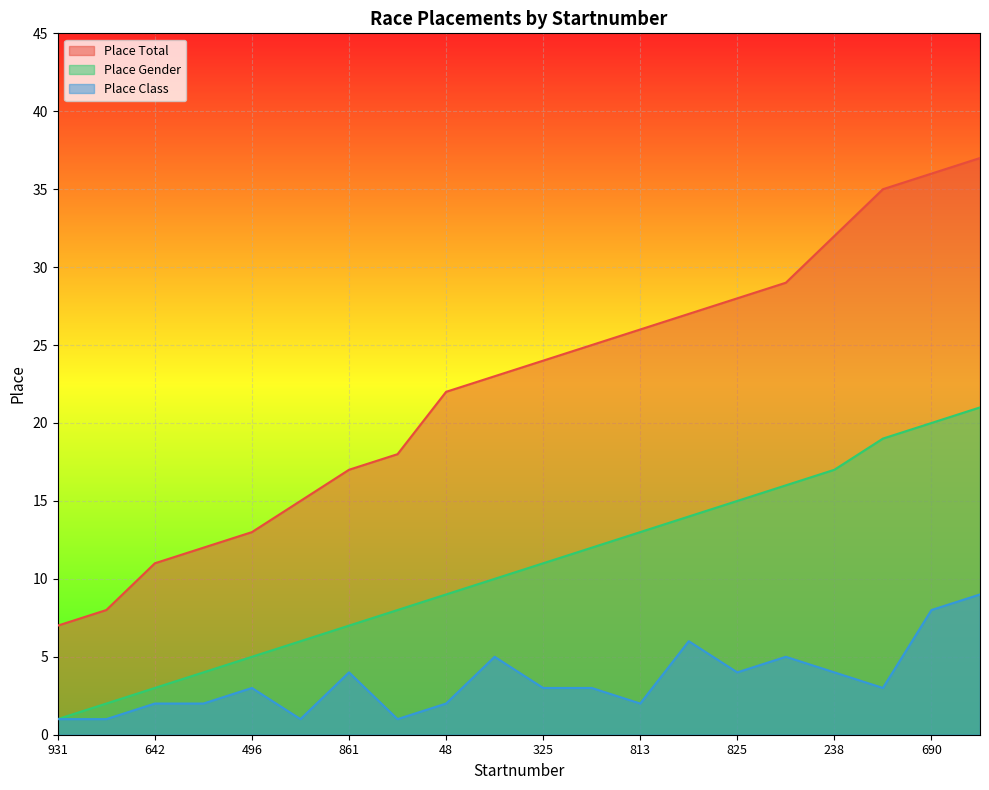

How many data points in Place Class are above 3?

8